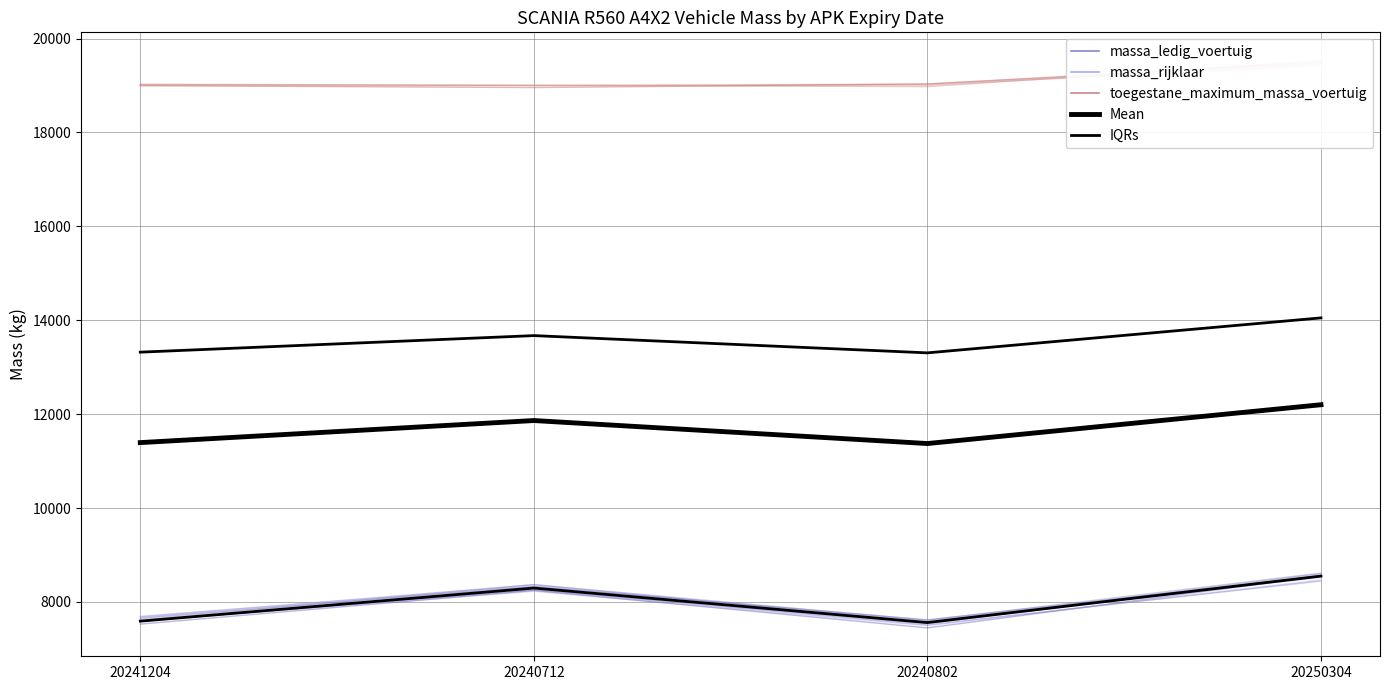

True or false: IQRs has more than 0 interior local peaks.

True